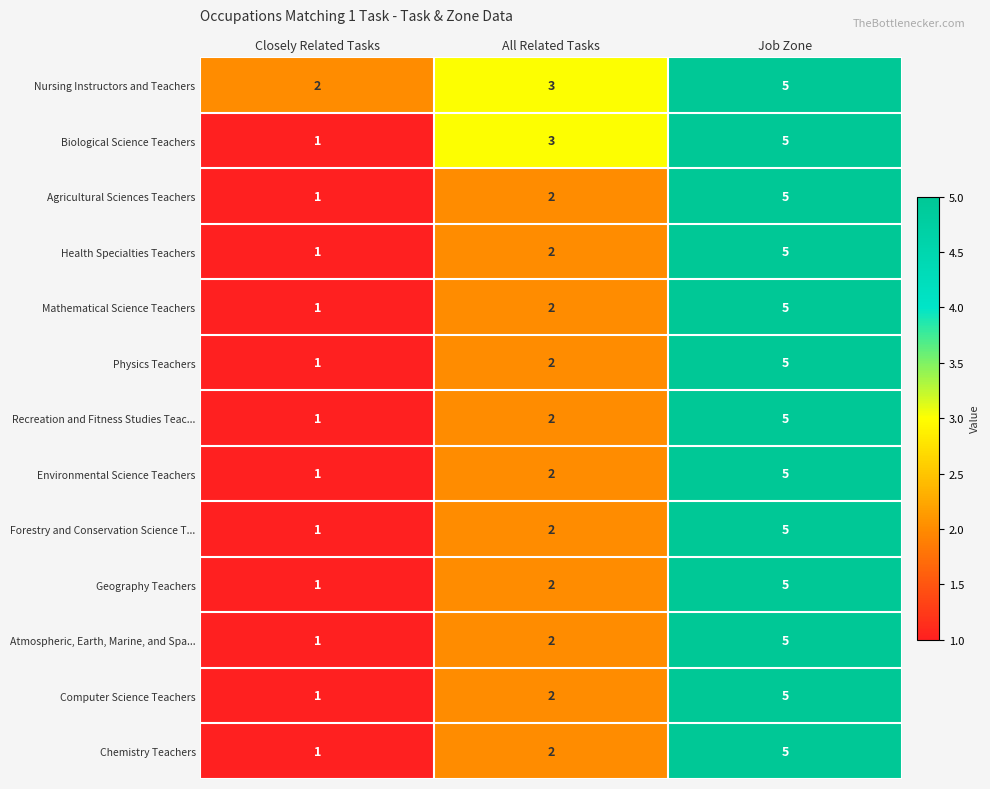

Where is Computer Science Teachers nearest to the value 3?

All Related Tasks